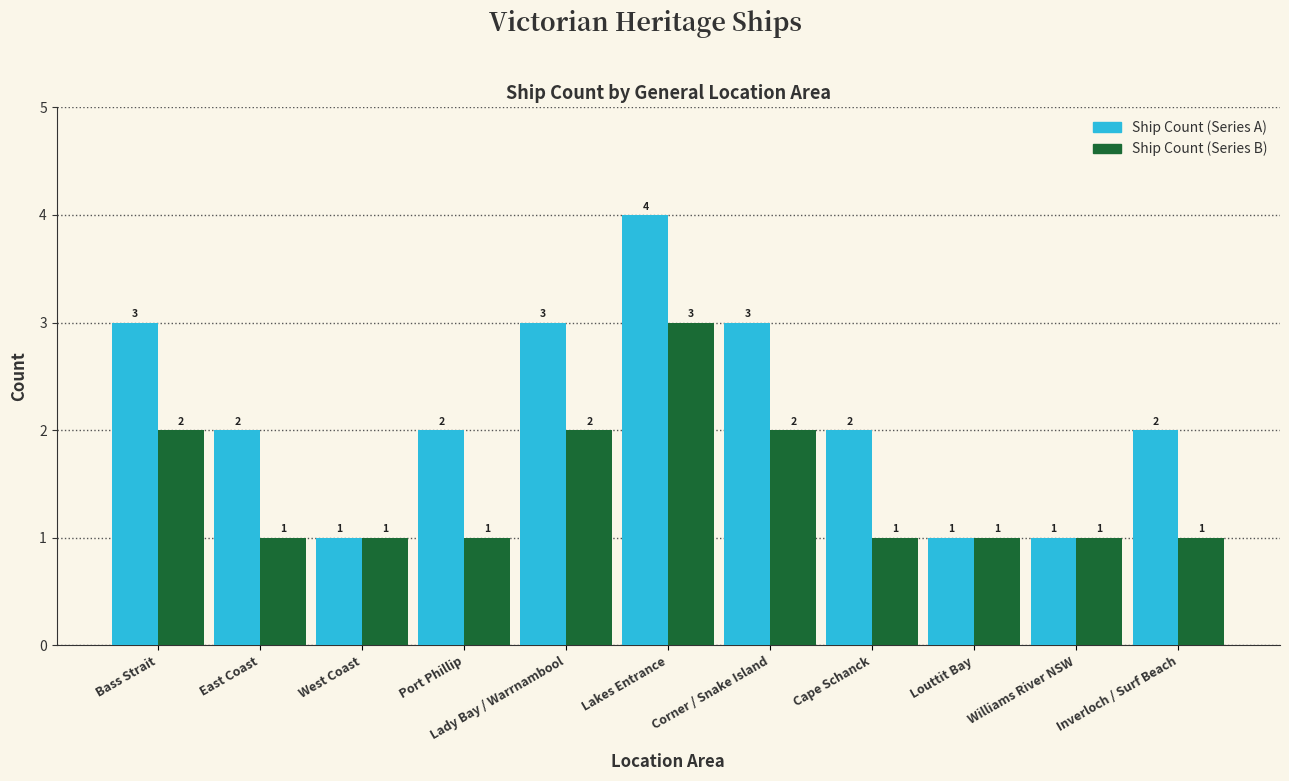

What is the maximum value shown in the chart?

4